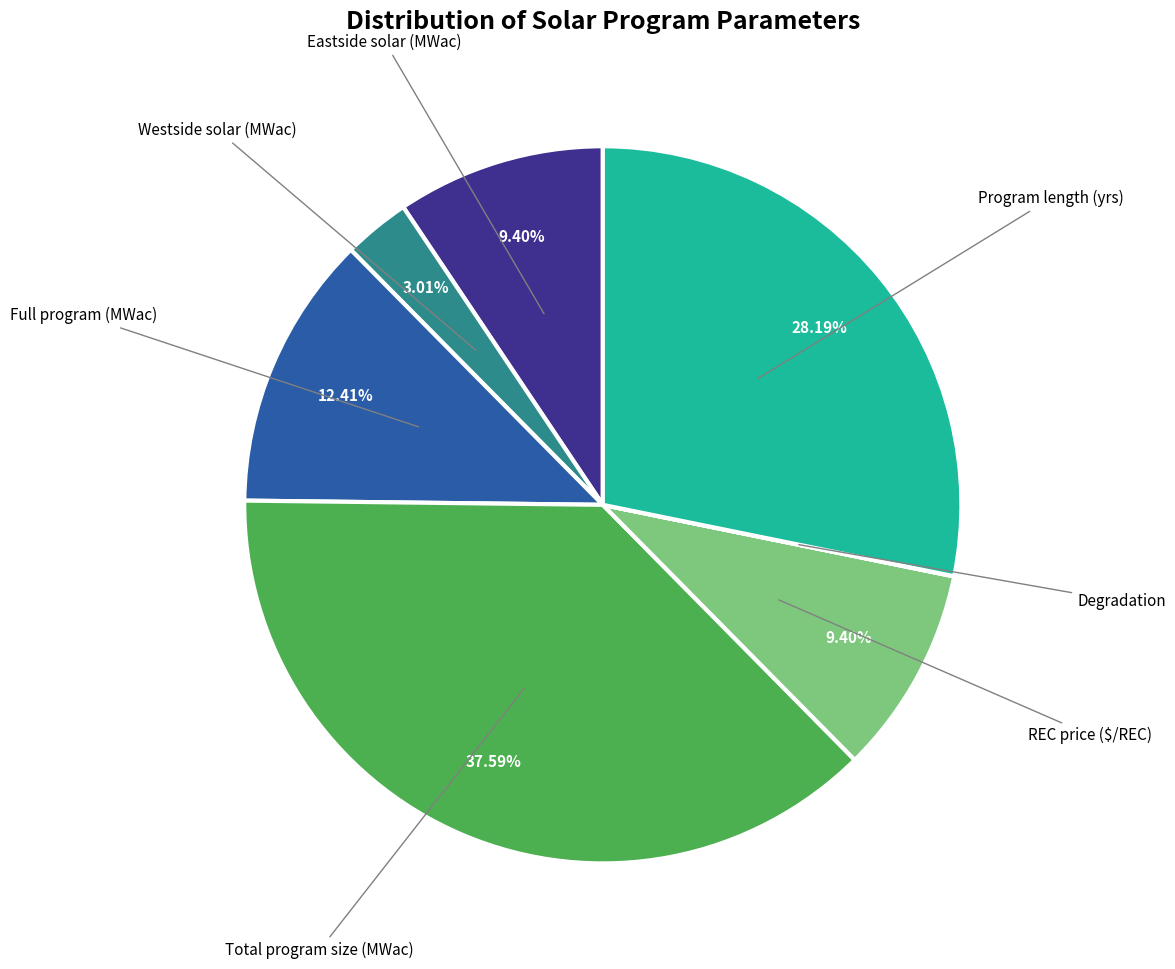

What is the ratio of the value at REC price ($/REC) to the value at Westside solar (MWac)?

3.1